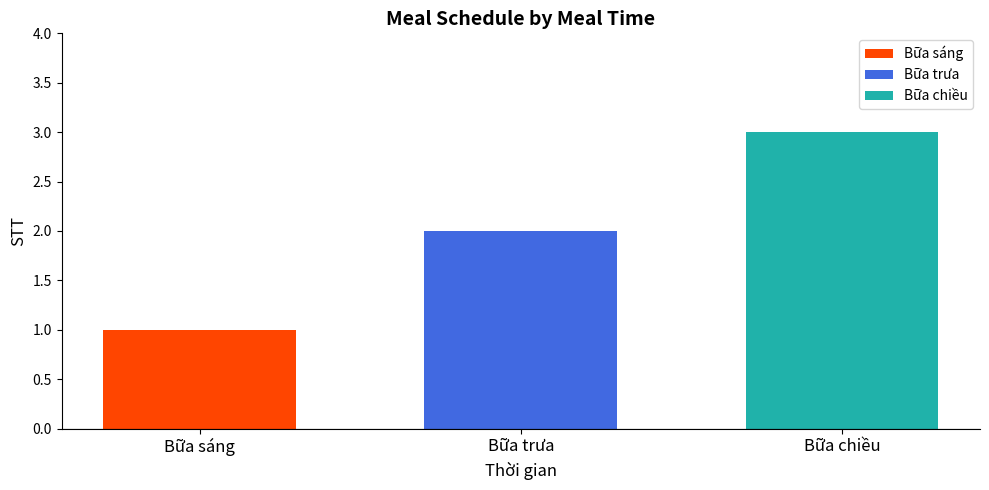

Which series has the widest spread of values?

Bữa sáng